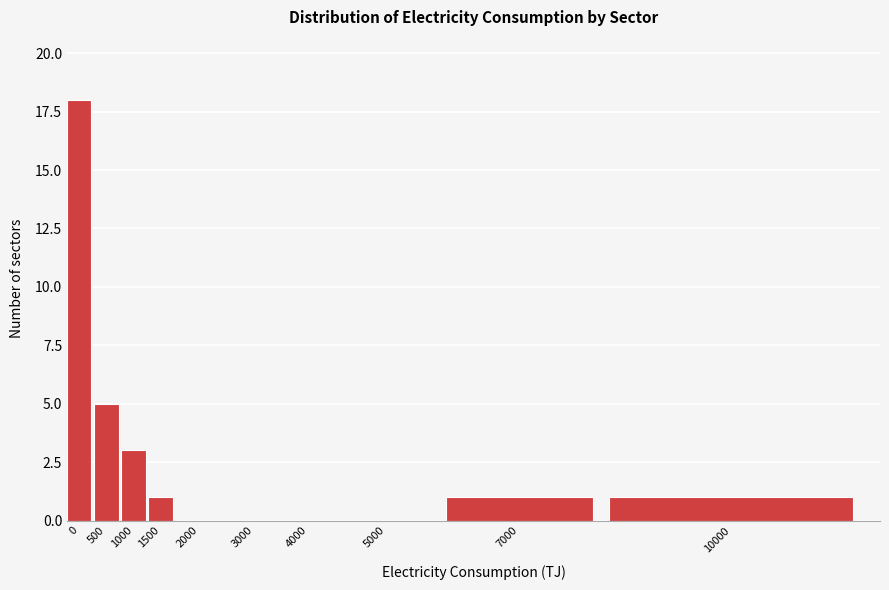

Reading left to right, extract all data points from this chart.

0=18	500=5	1000=3	1500=1	2000=0	3000=0	4000=0	5000=0	7000=1	10000=1